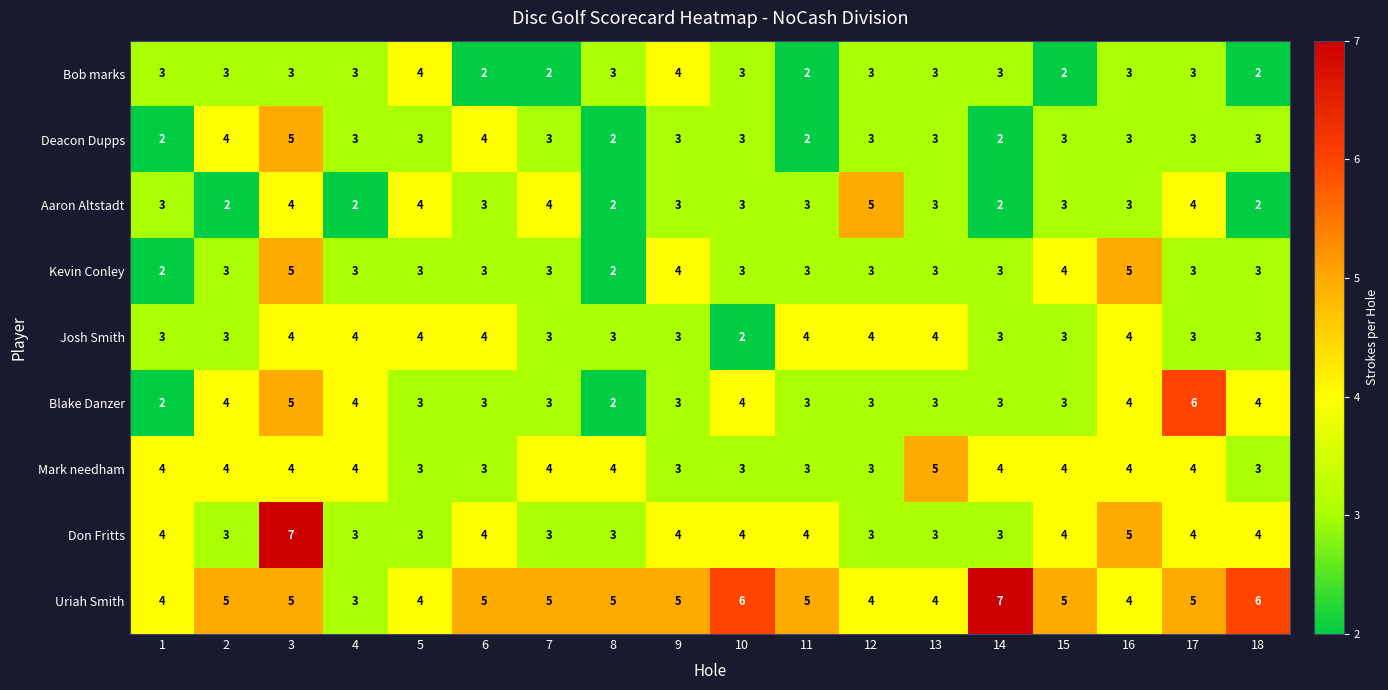

What is the highest value of the Kevin Conley series?

5